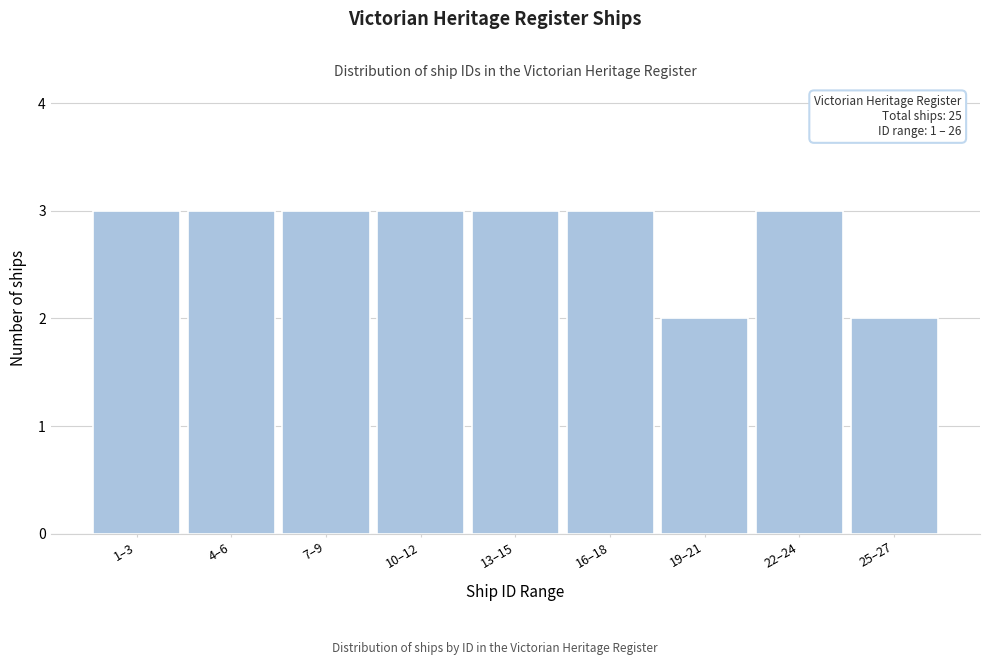

Reading left to right, extract all data points from this chart.

3	3	3	3	3	3	2	3	2